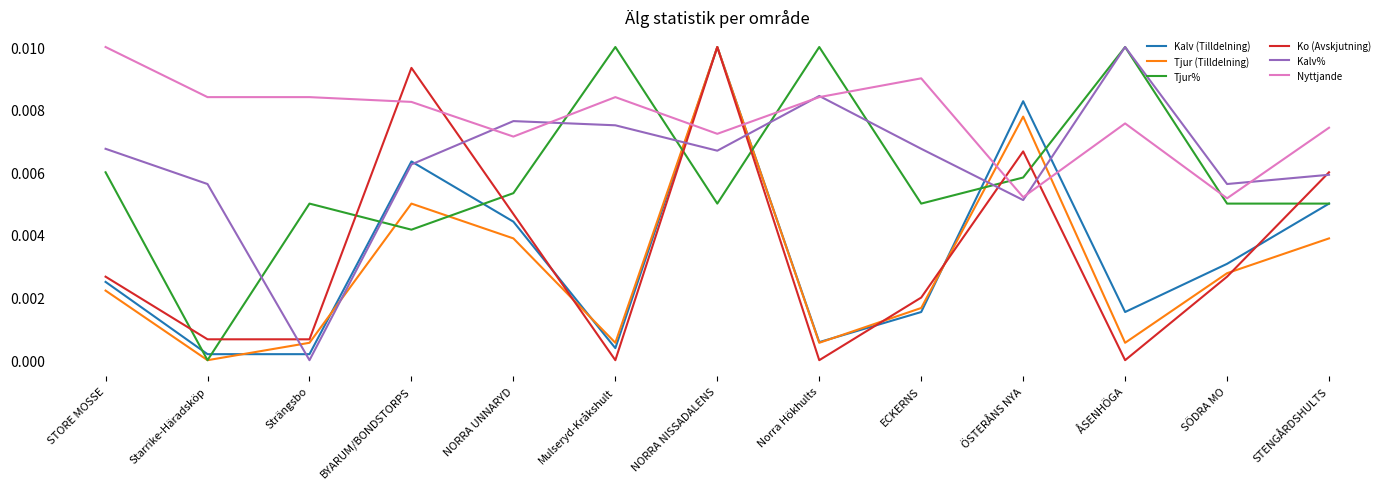

What are all the series names shown in the legend?

Kalv (Tilldelning), Tjur (Tilldelning), Tjur%, Ko (Avskjutning), Kalv%, Nyttjande